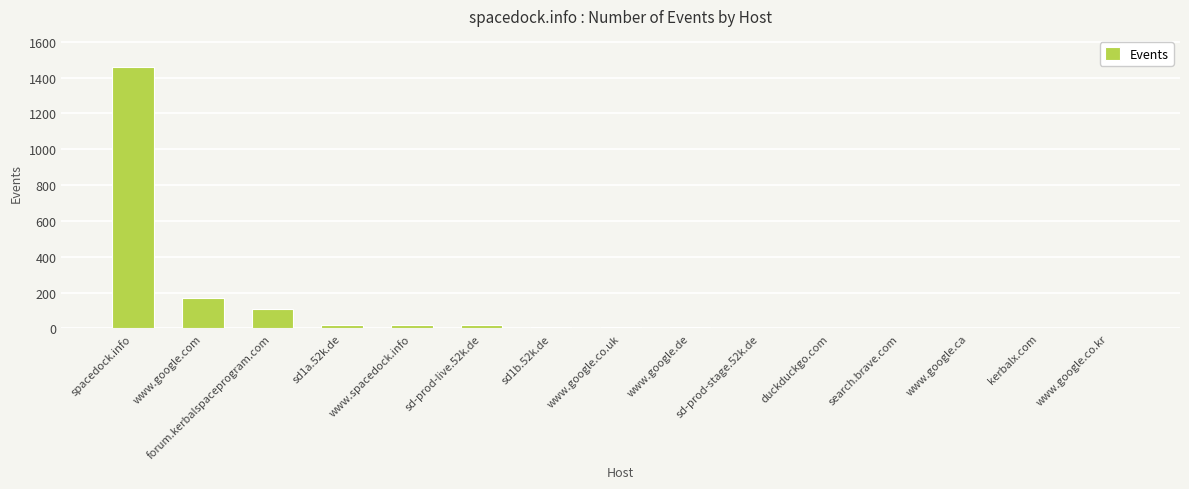

What is the change in value from duckduckgo.com to www.google.ca?

-1